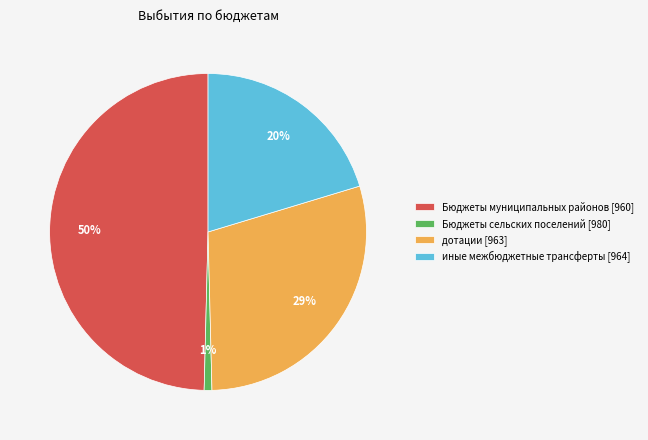

Is it true that Бюджеты сельских поселений [980] is 1% of the pie?

True